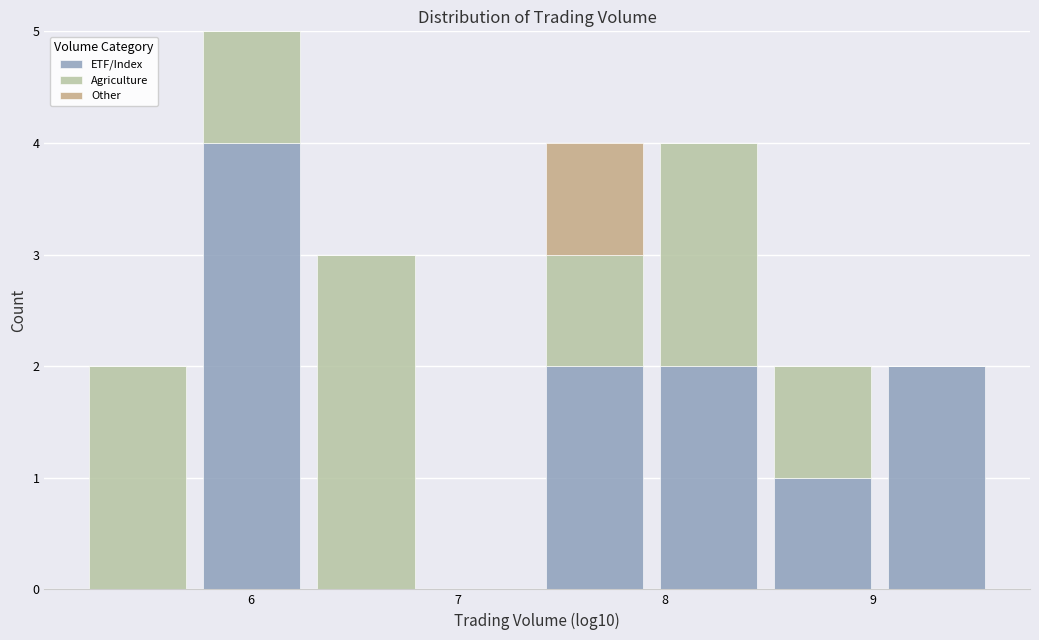

Reading left to right, list every stacked bar in this chart as the range it spans on the x-axis followed by its total height. Neither the bar edges nor the heights are printed on the chart, so give them approximately, as read against the axes.

5.2 to 5.7: 2
5.7 to 6.3: 5
6.3 to 6.8: 3
6.8 to 7.4: 0
7.4 to 7.9: 4
7.9 to 8.5: 4
8.5 to 9.0: 2
9.0 to 9.6: 2